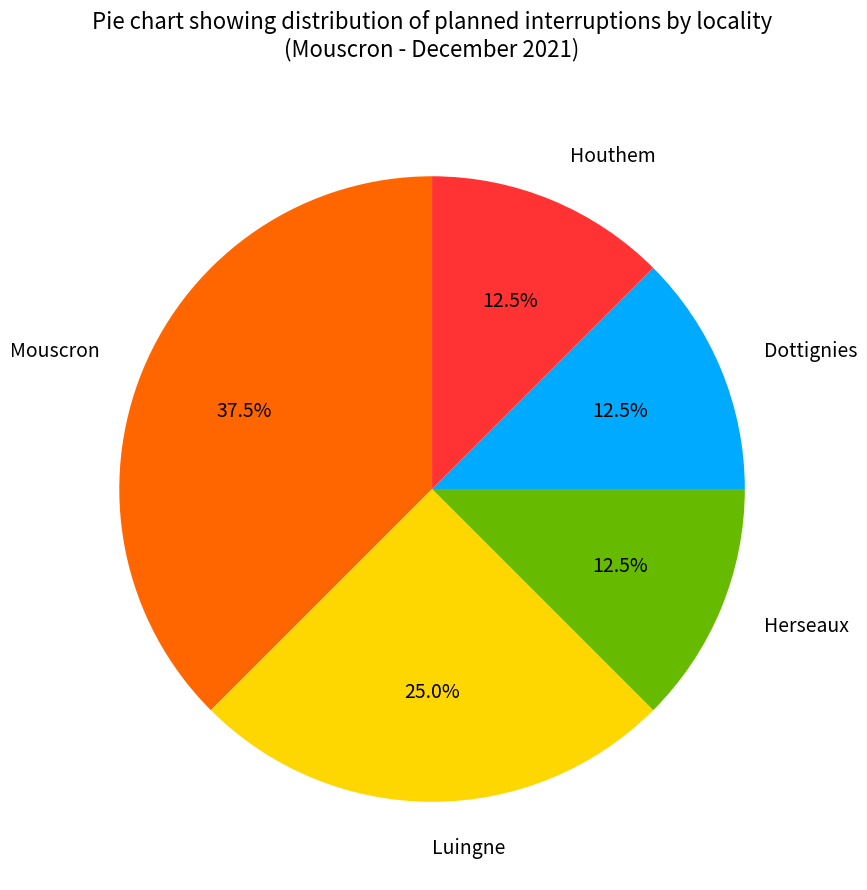

Which category has the biggest portion of the pie?

Mouscron